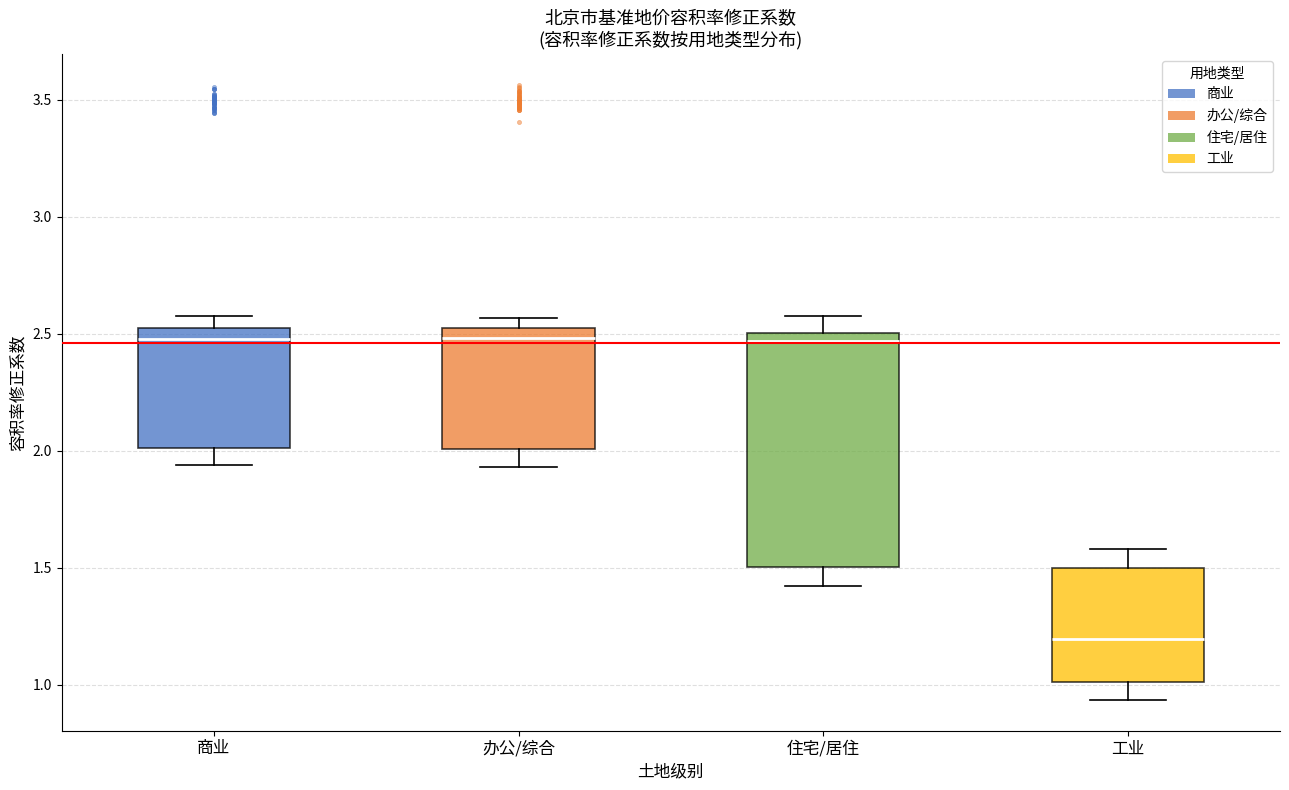

Reading left to right, read every box against the y-axis: the position of its median line, the range the box covers, and the ends of its whiskers. The values are not printed on the chart, so give them approximately, as read against the axis.

商业: median 2.50 (just below the box's upper edge), box 2.00 to 2.50, whiskers 1.95 to 2.55
办公/综合: median 2.50 (just below the box's upper edge), box 2.00 to 2.50, whiskers 1.95 to 2.55
住宅/居住: median 2.45, box 1.50 to 2.50, whiskers 1.40 to 2.55
工业: median 1.20, box 1.00 to 1.50, whiskers 0.95 to 1.60